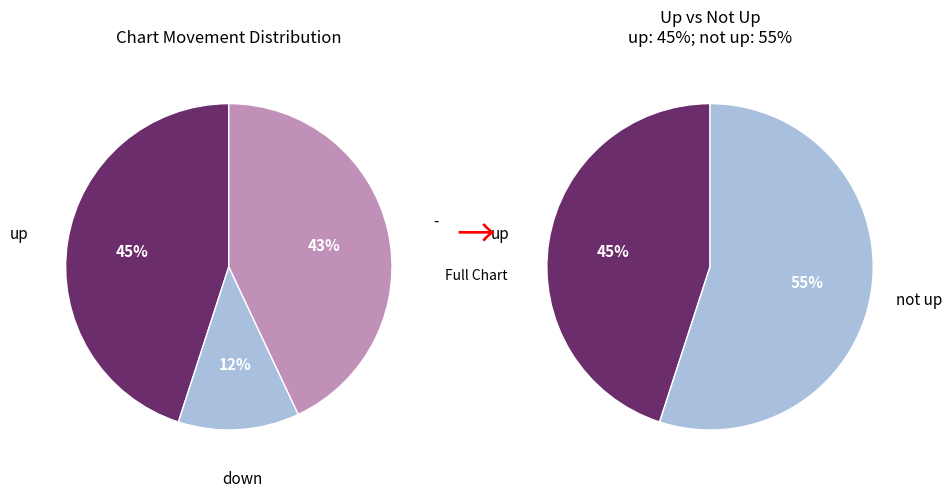

How many segments does this pie chart have?

3